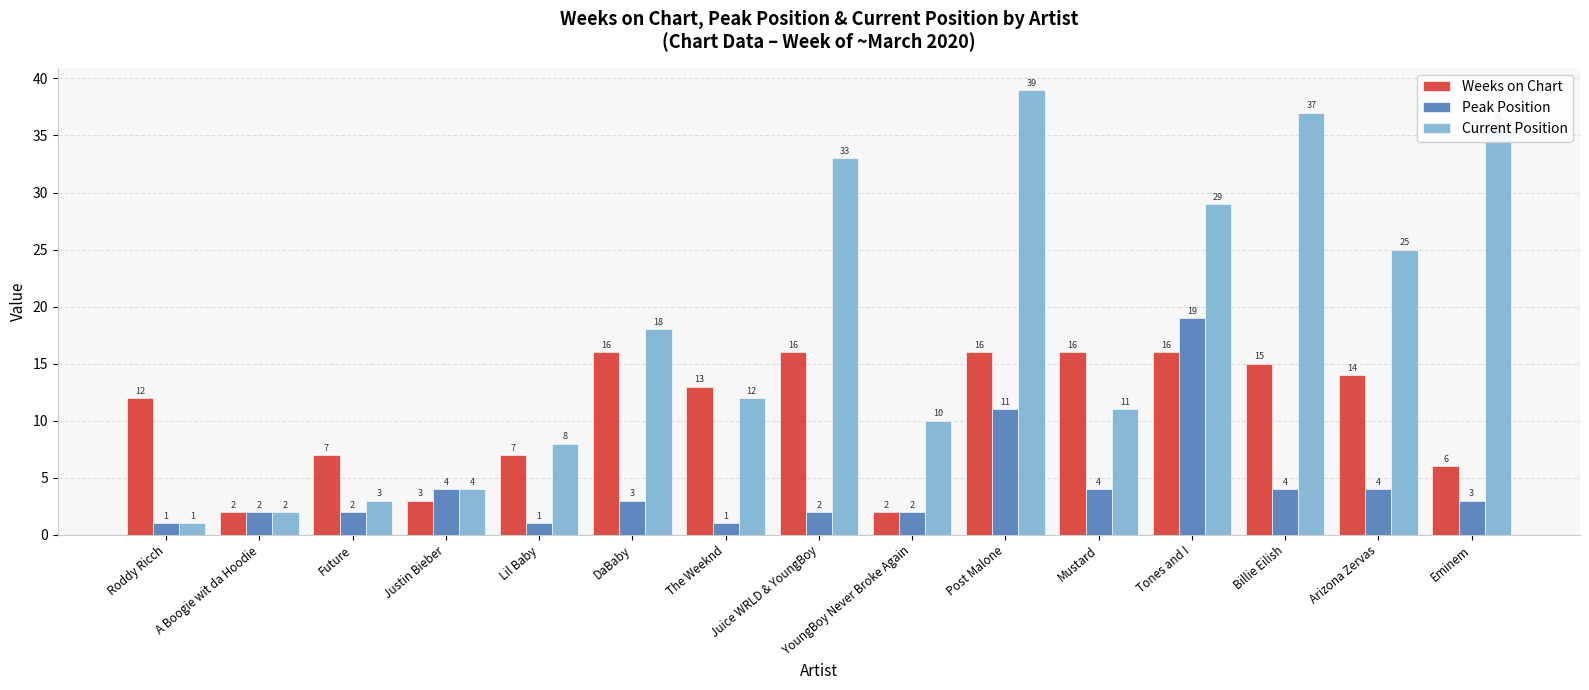

At how many categories does at least one series exceed 38?

1